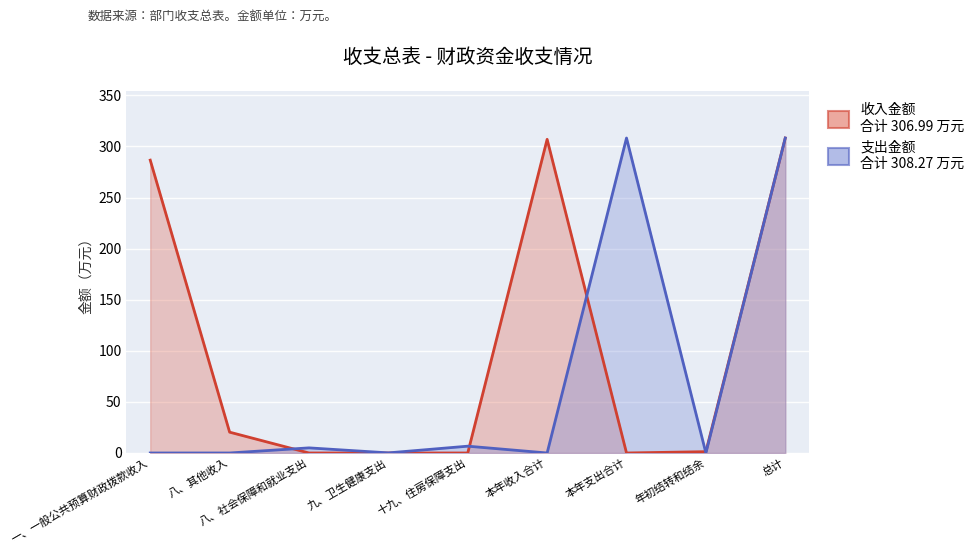

What position from the left is 九、卫生健康支出?

4